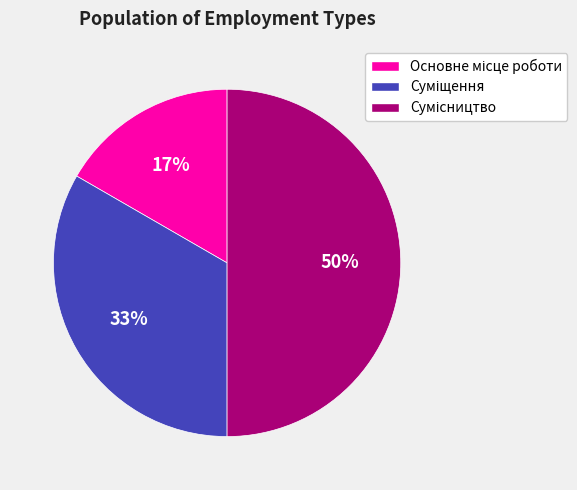

To the nearest percent, what is the average slice percentage?

33%